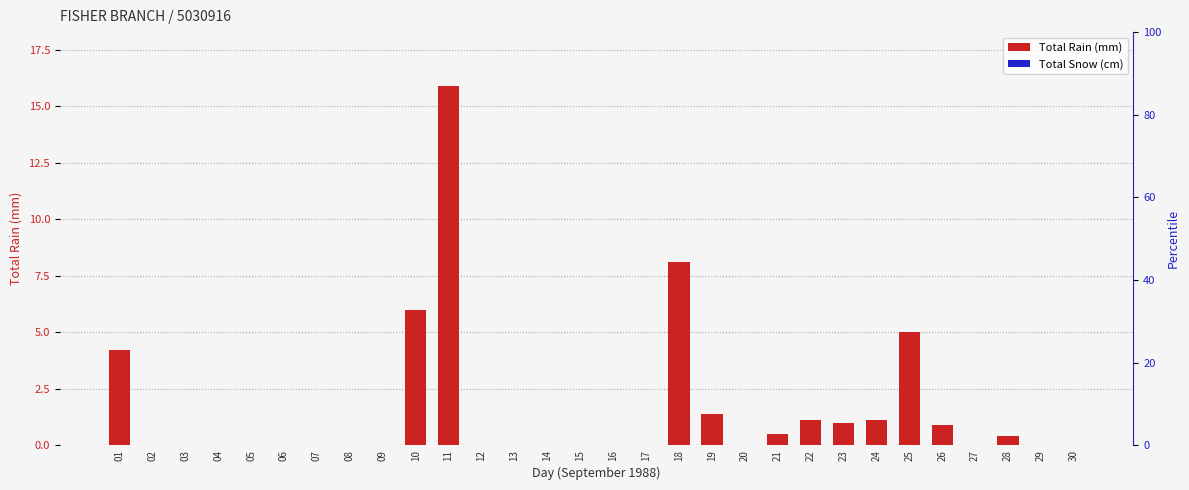

Rank the series by their maximum value, from highest to lowest.

Total Rain (mm), Total Snow (cm)